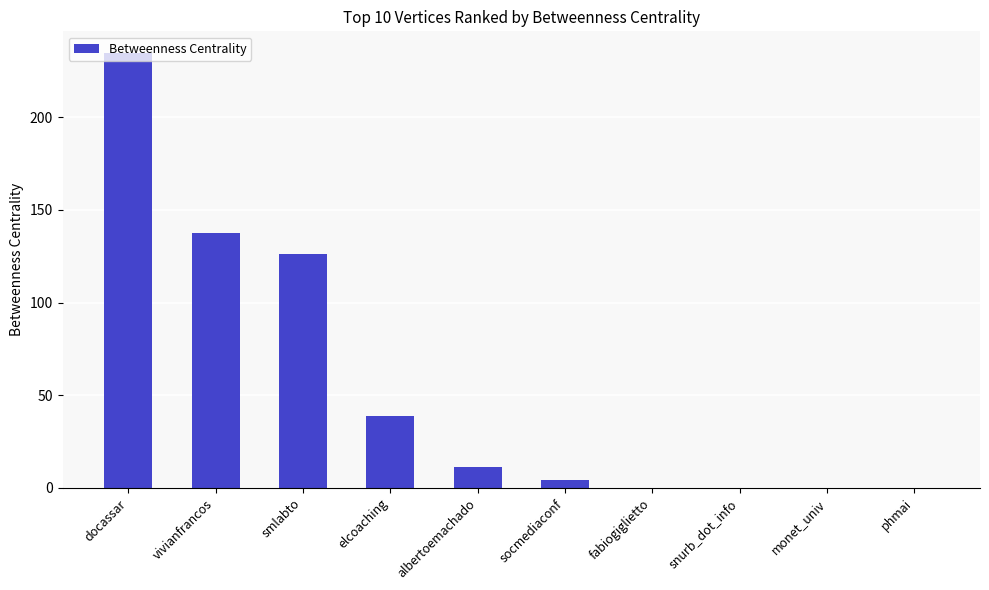

The chart shows a value of 142.2 at phmai. True or false?

False